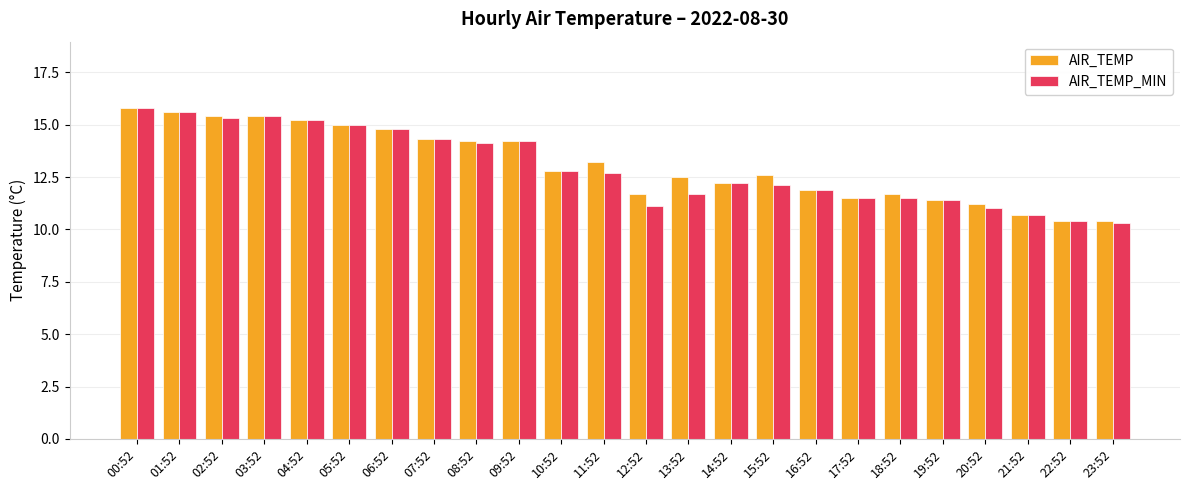

True or false: AIR_TEMP_MIN has a value of 5.6 at 23:52.

False